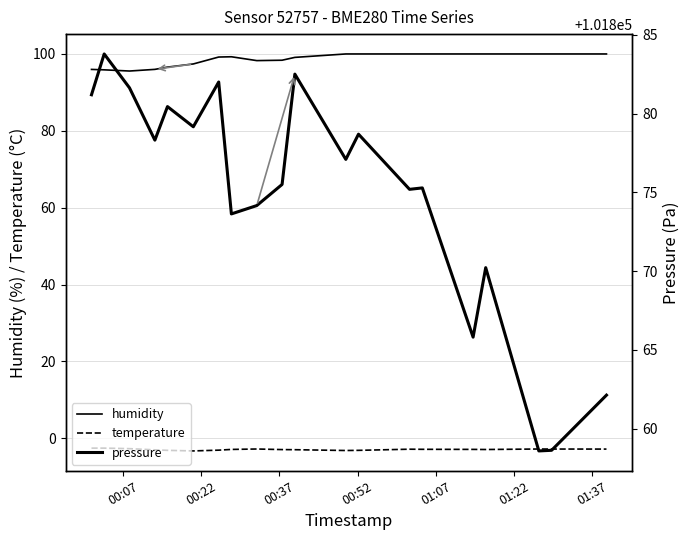

What is the highest value of the humidity series?

100.0